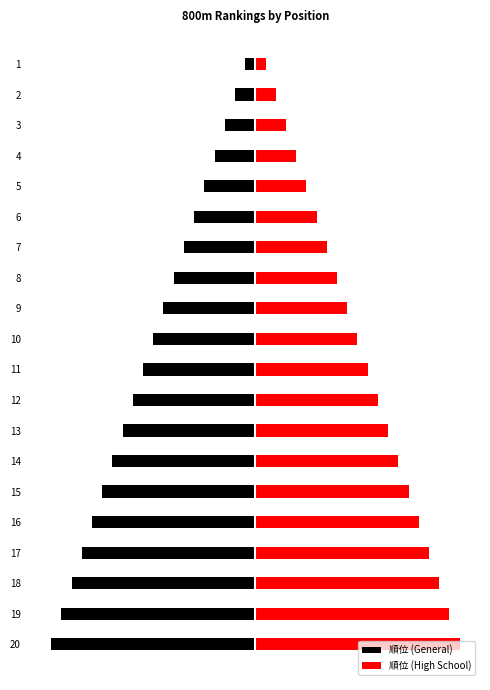

Which series has the largest range (max minus min)?

順位 (General)